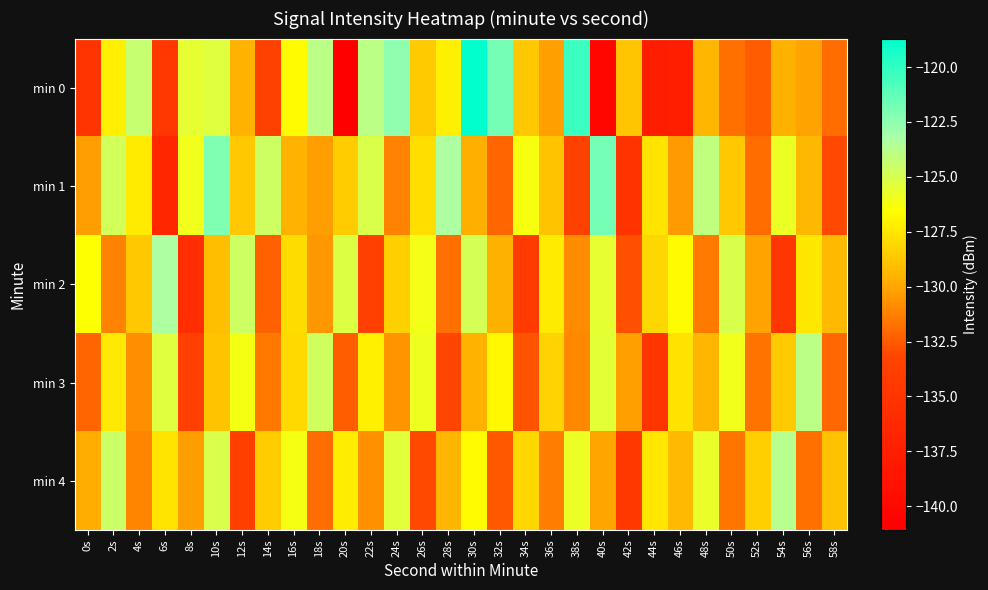

What is the smallest value displayed?

-141.1